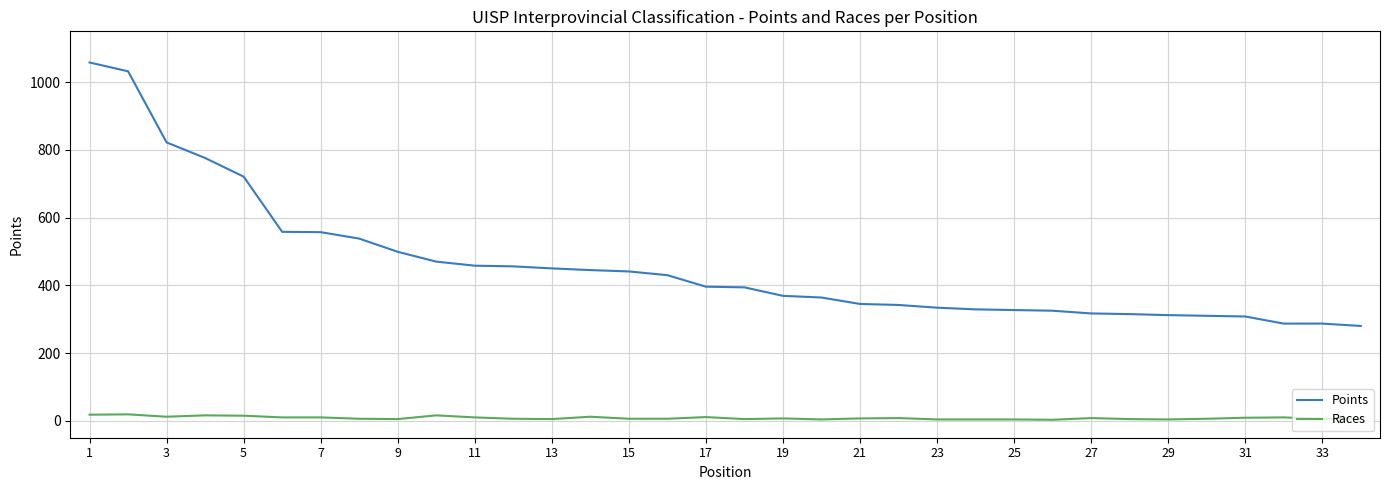

Rank the series by their average value, from highest to lowest.

Points, Races